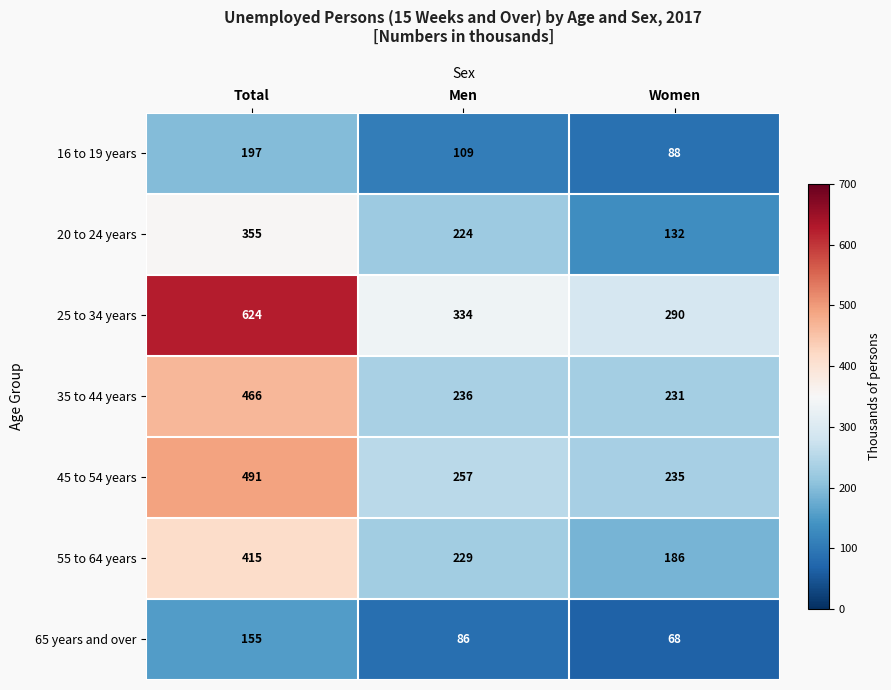

Where is 35 to 44 years nearest to the value 348?

Men